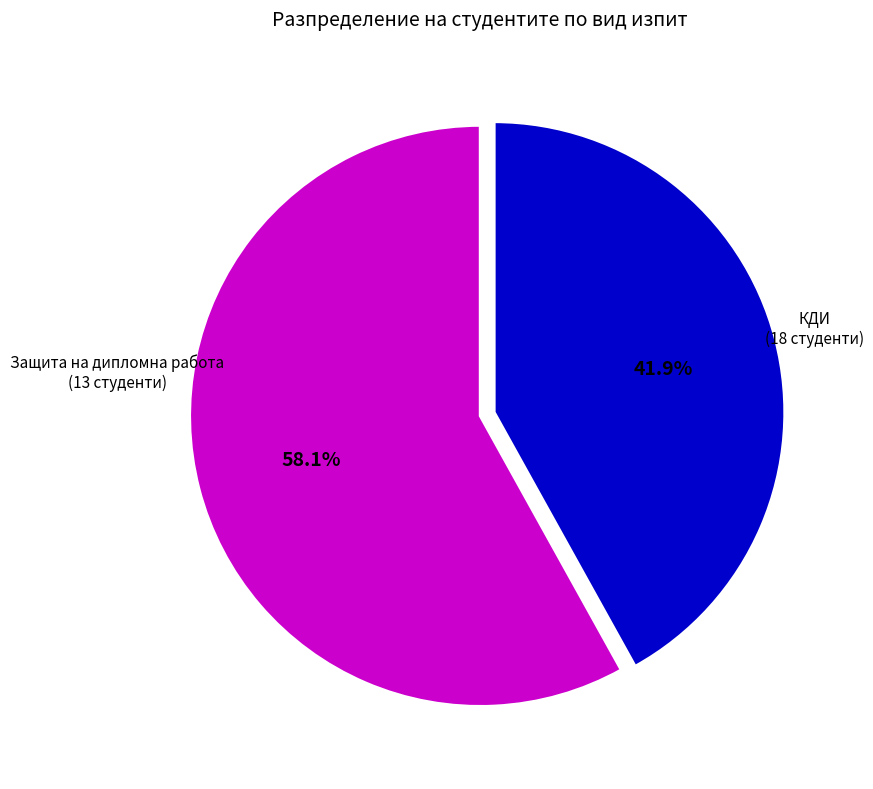

What percentage is the КДИ slice, to the nearest percent?

58%